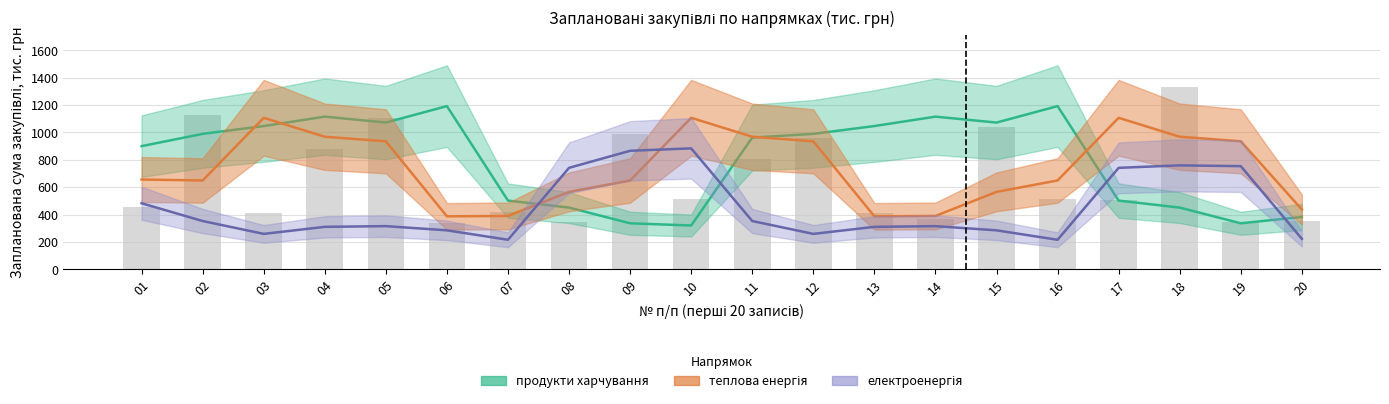

What is the difference between the highest and lowest values at 19?

598.8